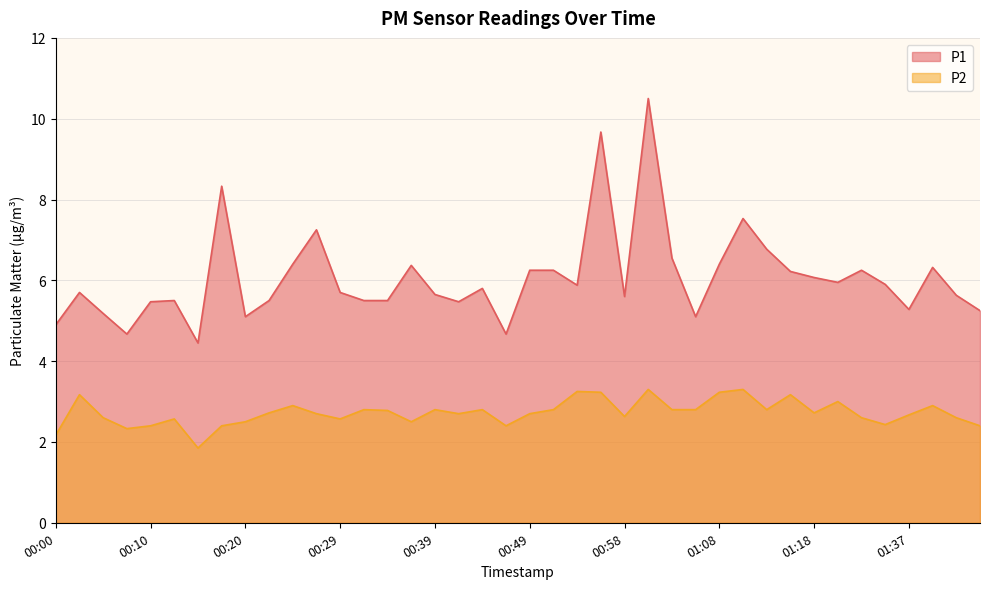

How many series are shown in this chart?

2